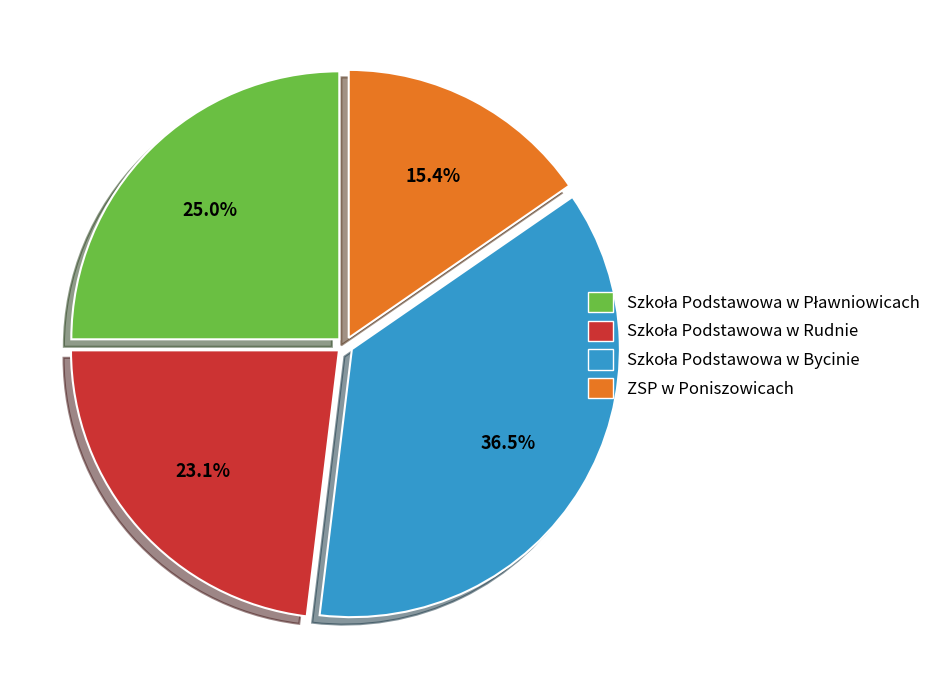

What is the smallest slice in the pie chart?

ZSP w Poniszowicach